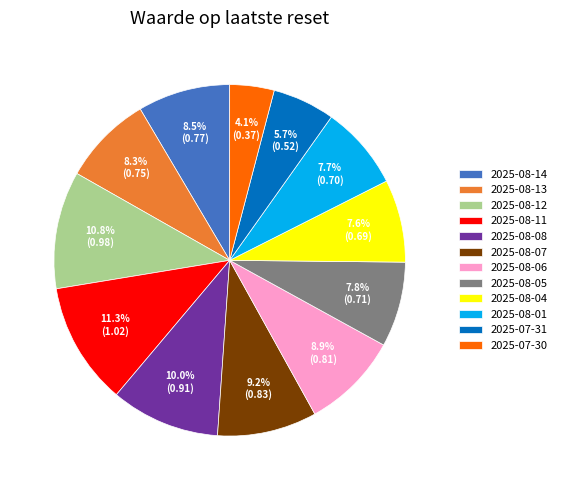

How many slices are in this pie chart?

12